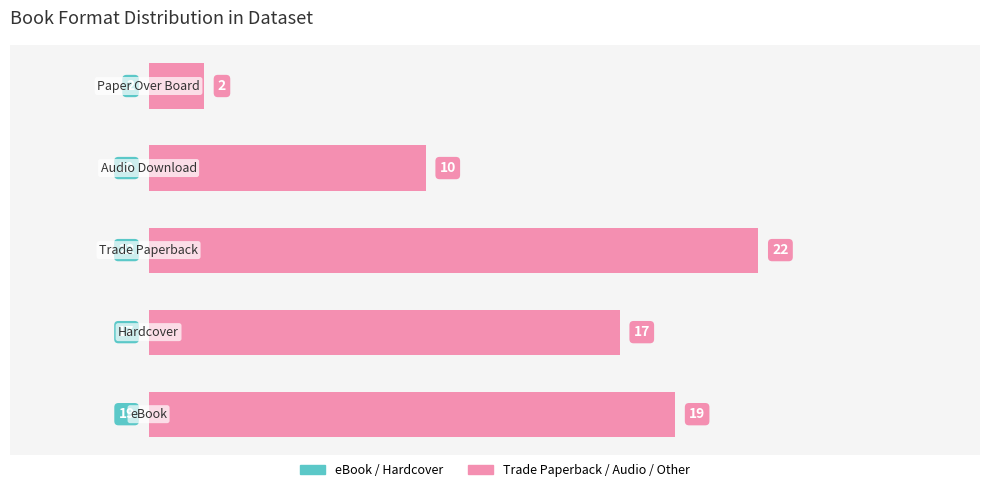

What is the difference between the maximum and minimum values in the Format Count (Right) series?

20